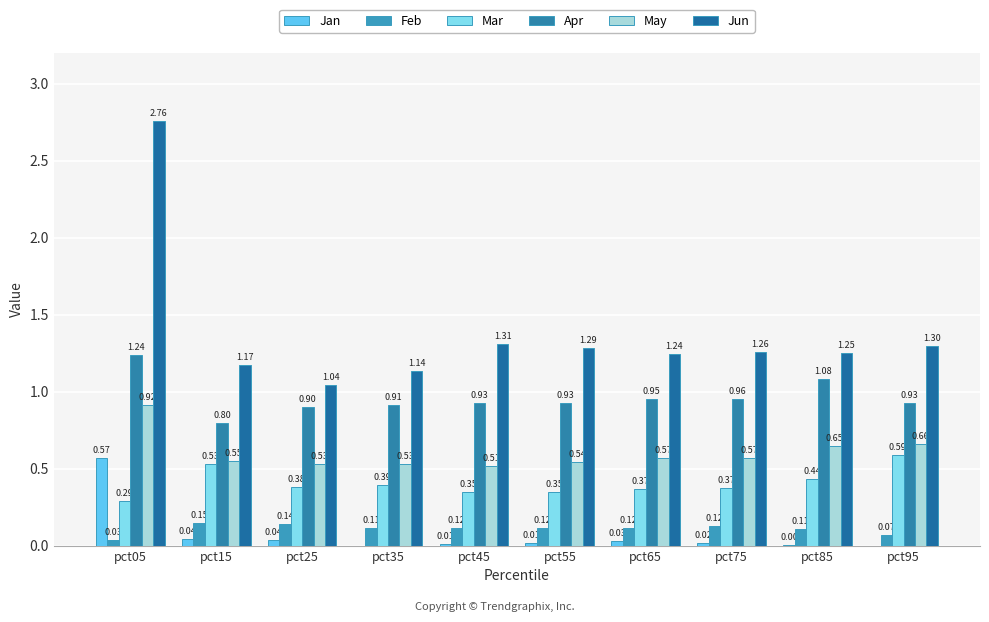

The Apr series shows 1.1 at pct85. True or false?

True